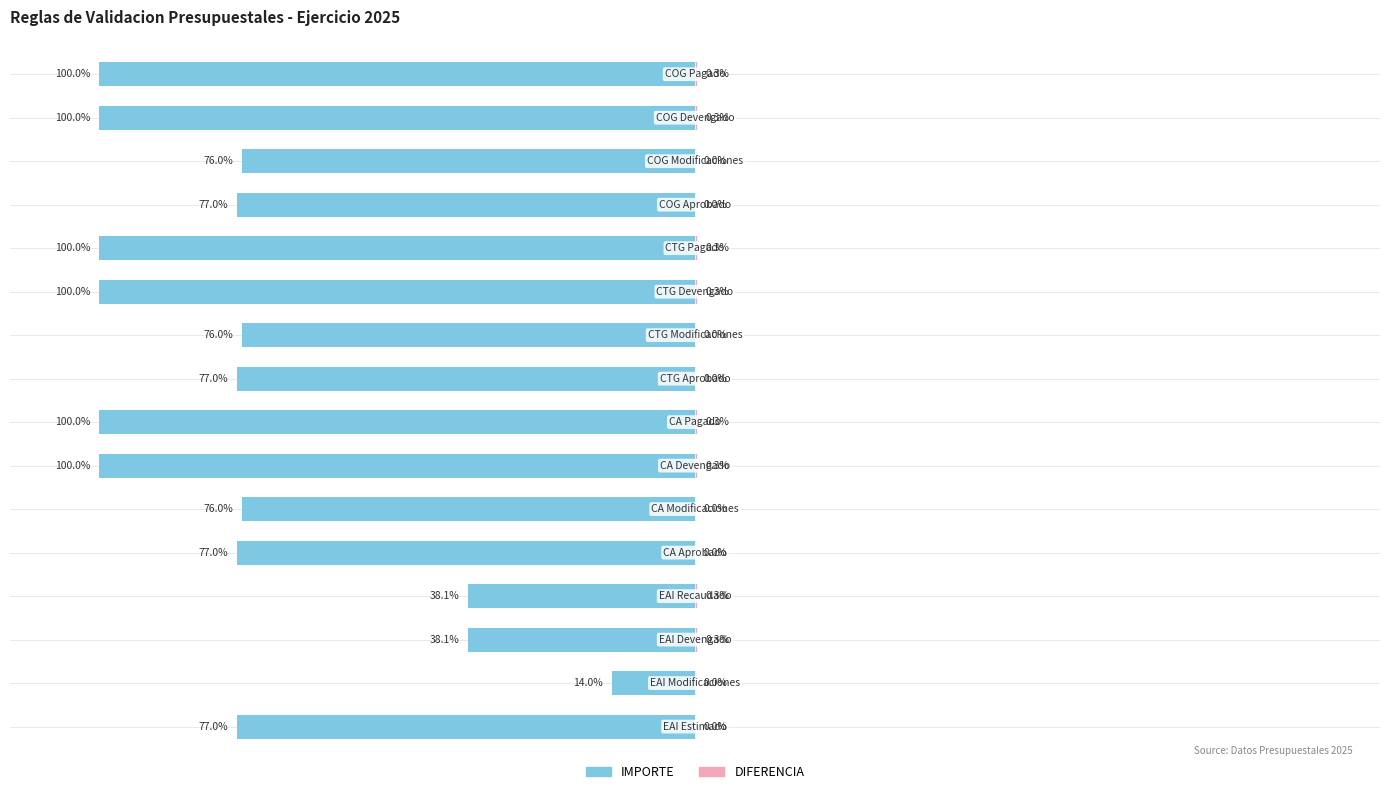

What is the value of the IMPORTE bar at the 10th from the left?

-76.0